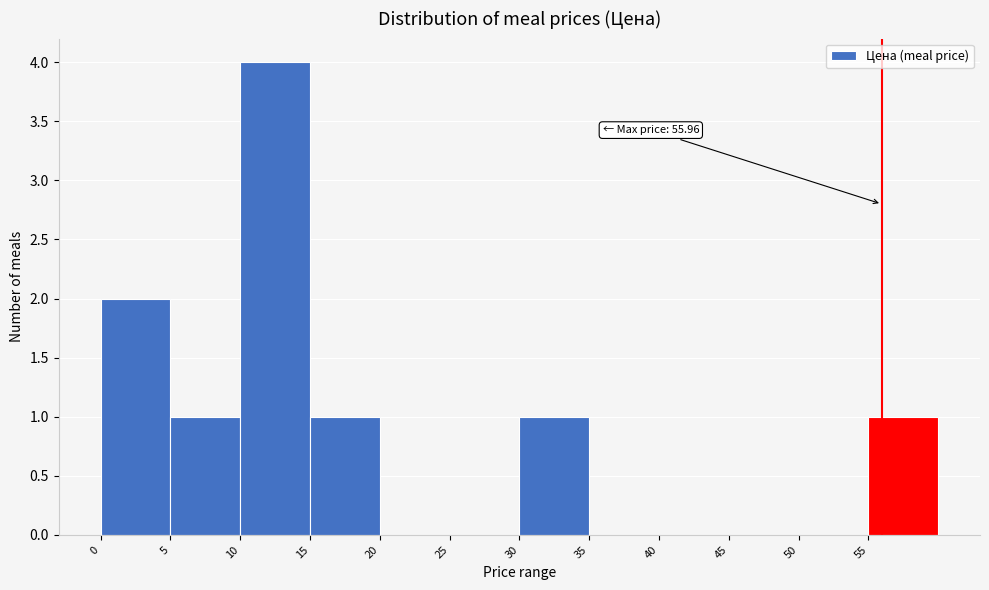

Which range on the x-axis has the tallest bar?

10 to 15